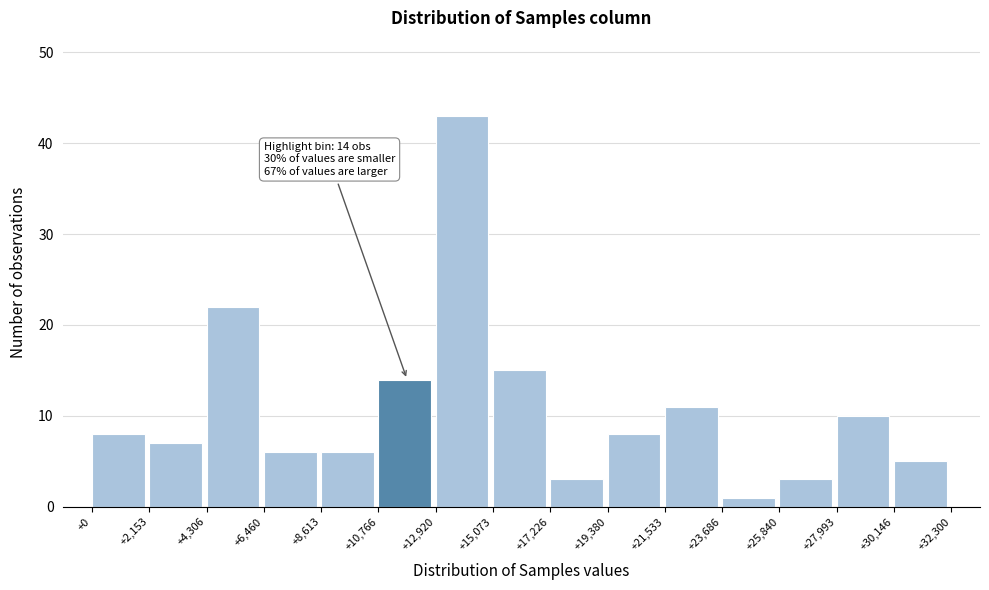

Reading left to right, extract all data points from this chart.

+0=8	+2,153=7	+4,306=22	+6,460=6	+8,613=6	+10,766=14	+12,920=43	+15,073=15	+17,226=3	+19,380=8	+21,533=11	+23,686=1	+25,840=3	+27,993=10	+30,146=5